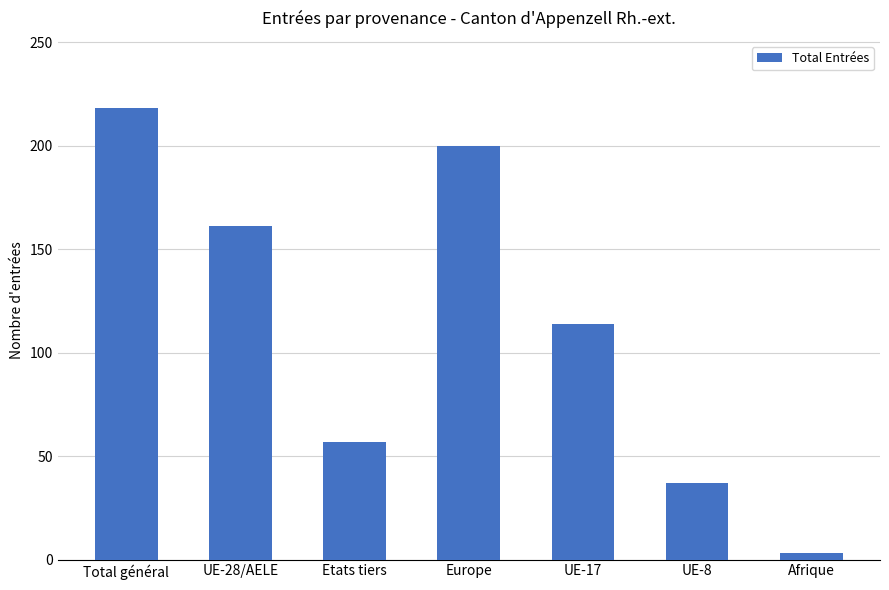

True or false: the data shows 218 at Total général.

True